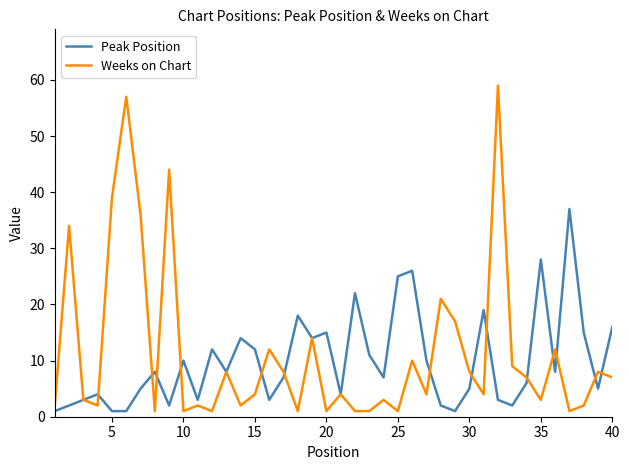

List the series in order of their peak value, highest first.

Weeks on Chart, Peak Position